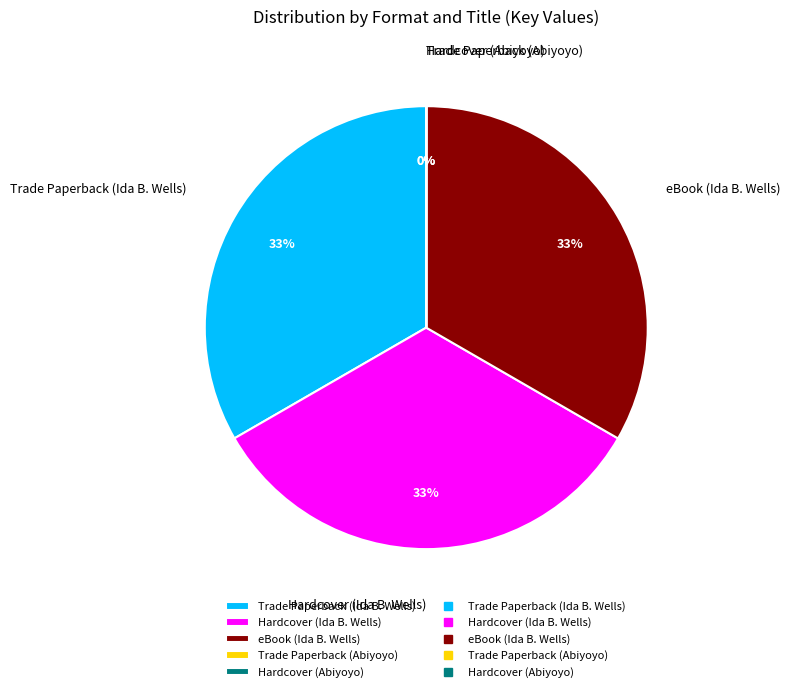

Does Trade Paperback (Ida B. Wells) account for over 50% of the chart?

No